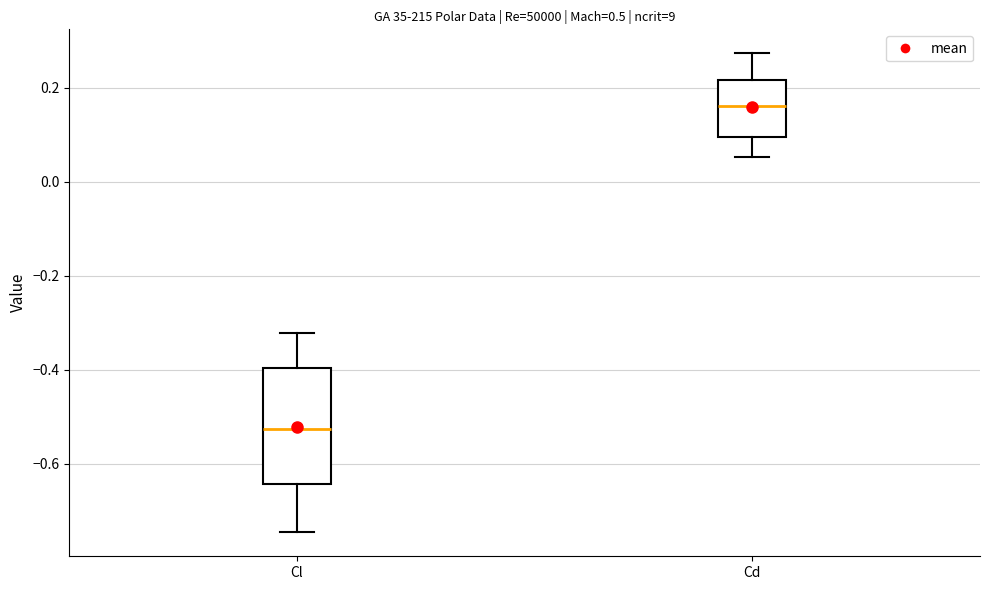

Where does the median line of the box for Cl sit on the y-axis? The values are not printed on the chart, so give them approximately, as read against the axis.

-0.52